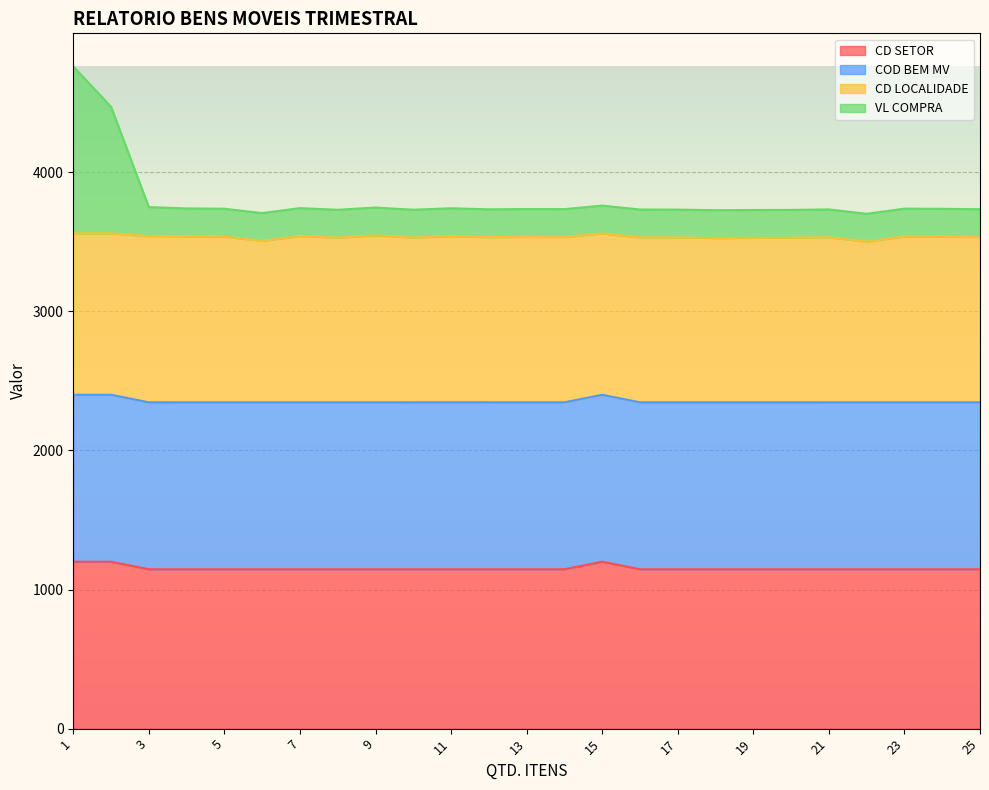

At which category does VL COMPRA reach its first local valley?

6